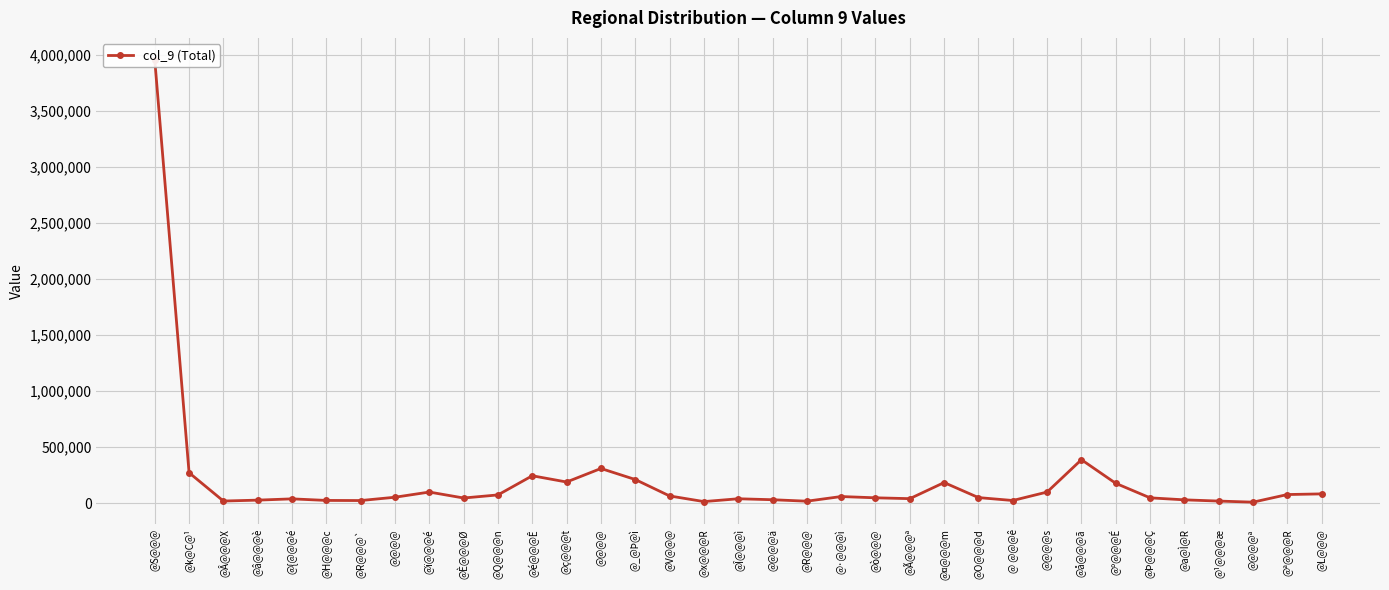

What is the average value?

201263